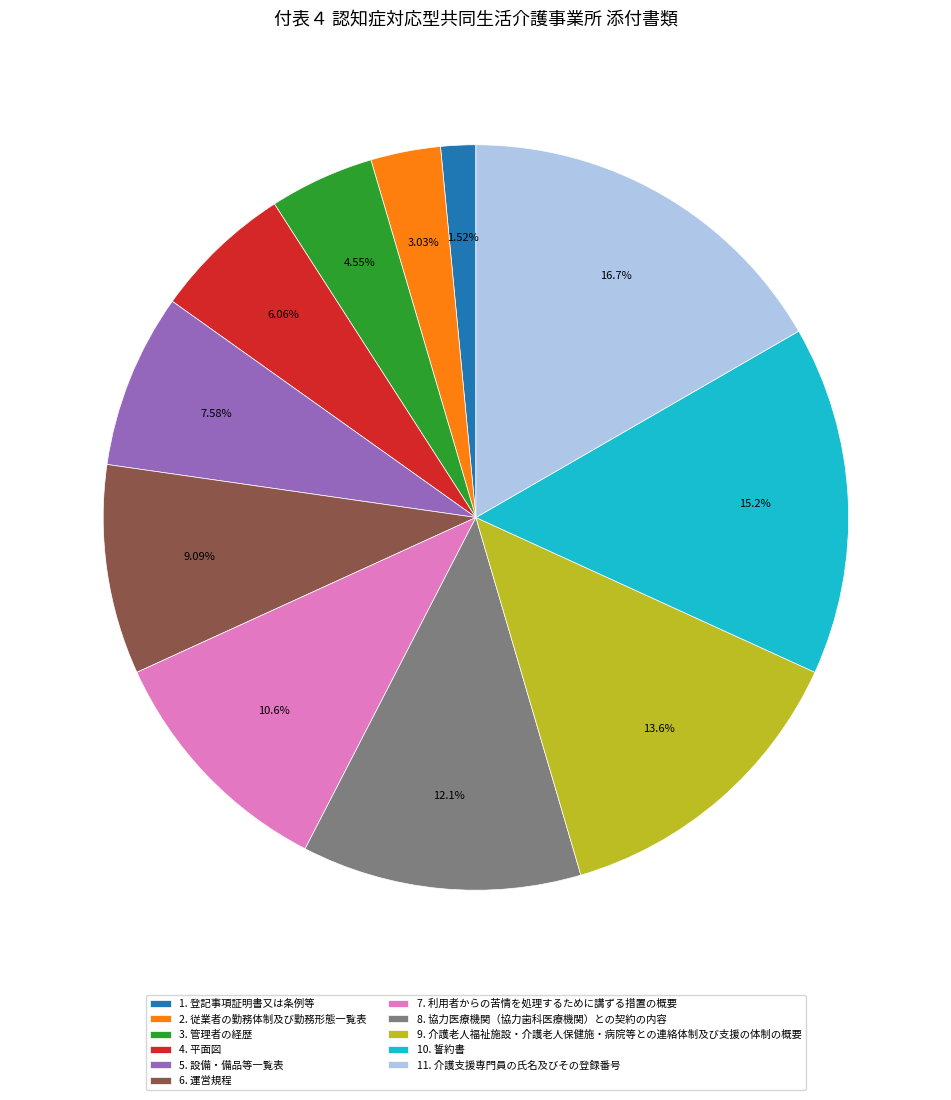

Is there a majority slice in this chart?

No